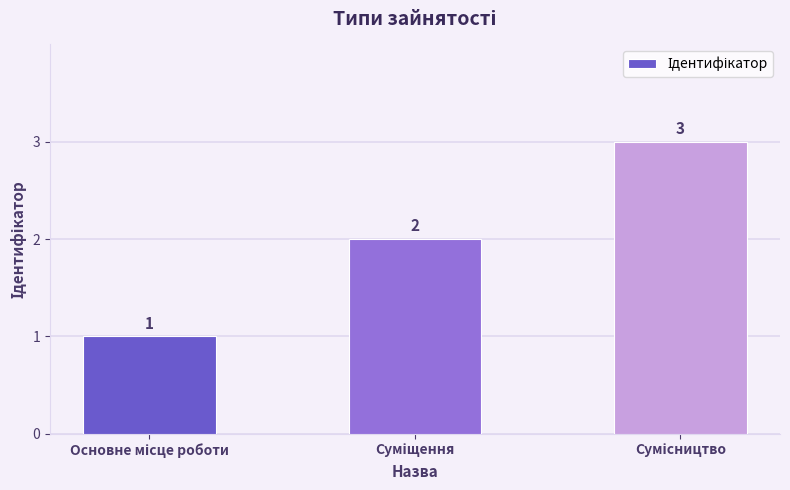

How many values are between 1 and 3?

3